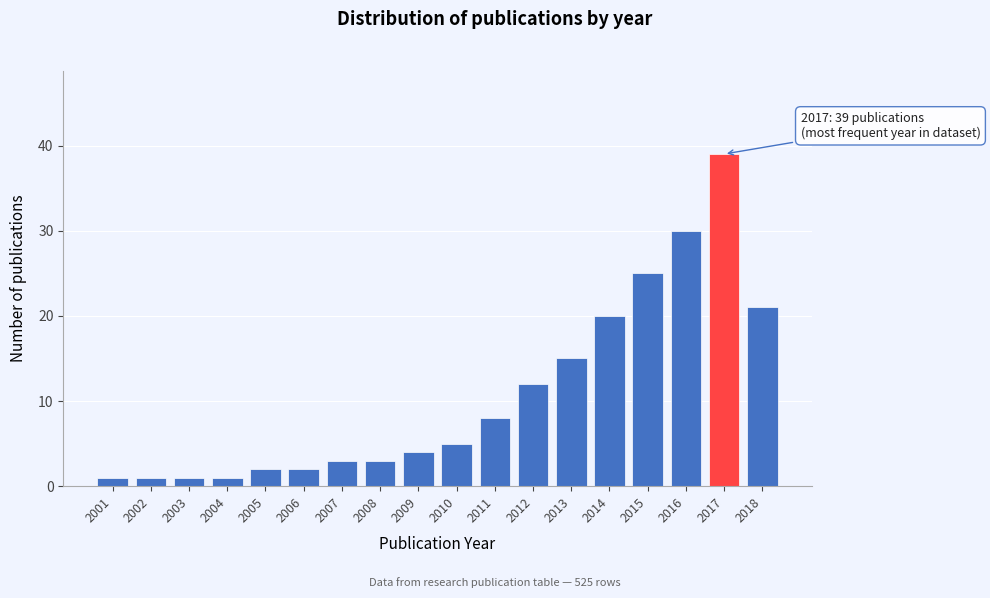

Reading left to right, extract all data points from this chart.

1	1	1	1	2	2	3	3	4	5	8	12	15	20	25	30	39	21